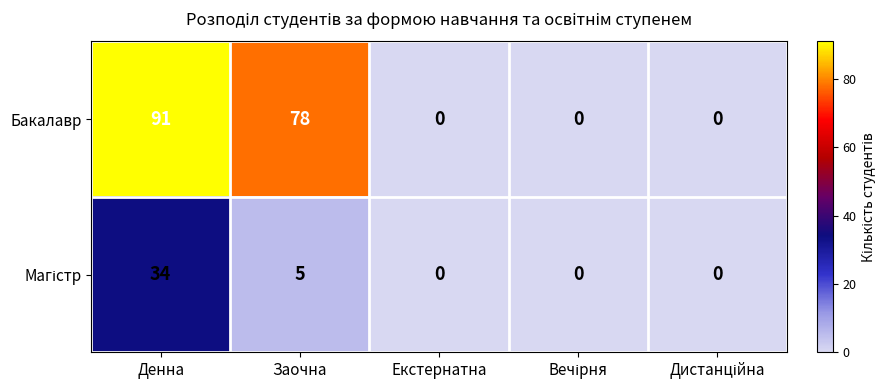

At how many categories does at least one series exceed 52?

2